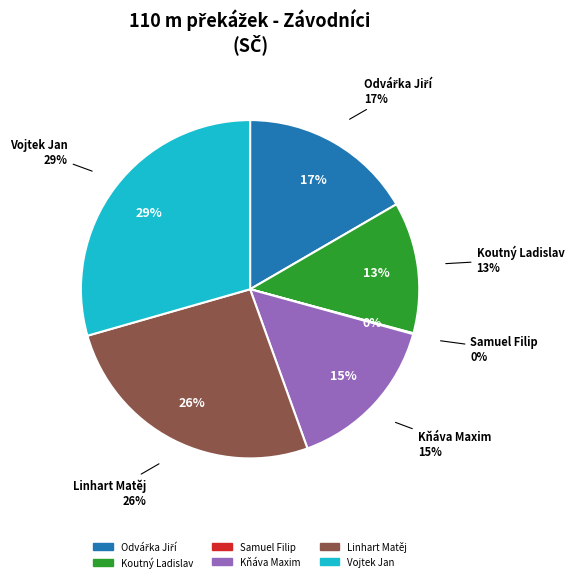

Rank the categories by value from highest to lowest.

Vojtek Jan, Linhart Matěj, Odvářka Jiří, Kňáva Maxim, Koutný Ladislav, Samuel Filip